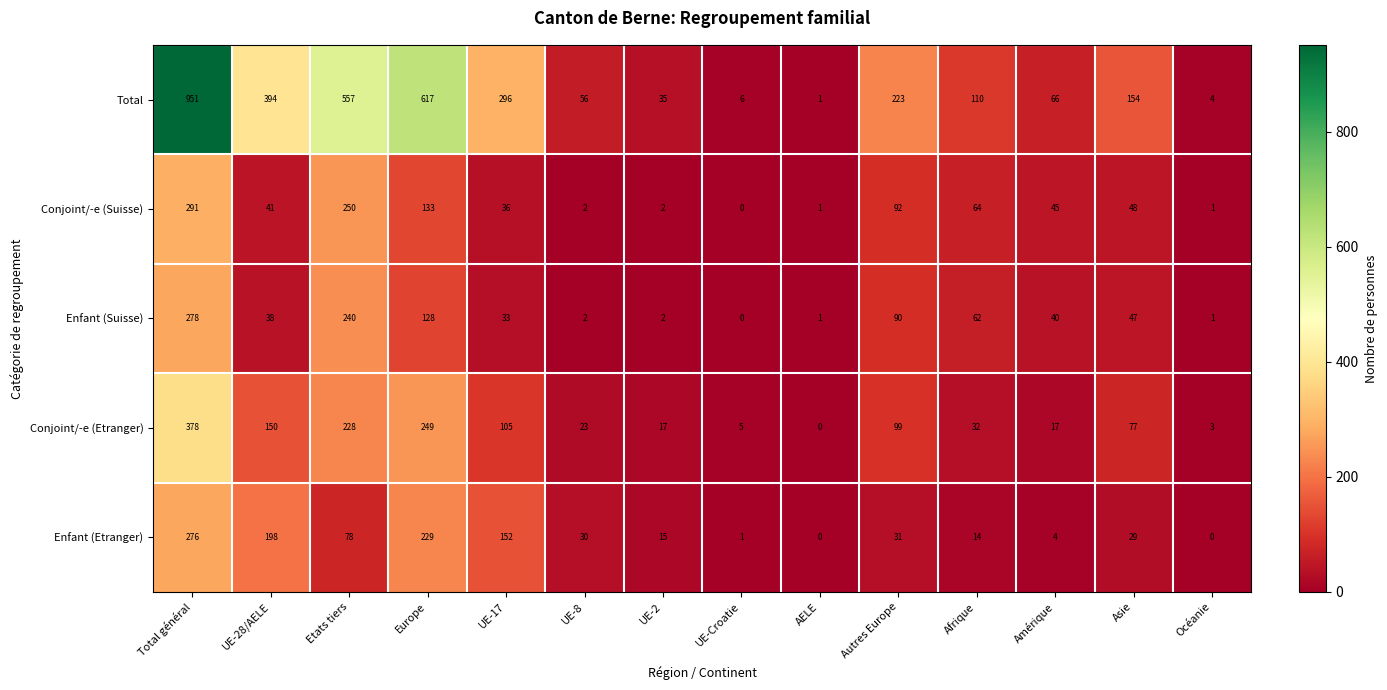

Which series has the widest spread of values?

Total